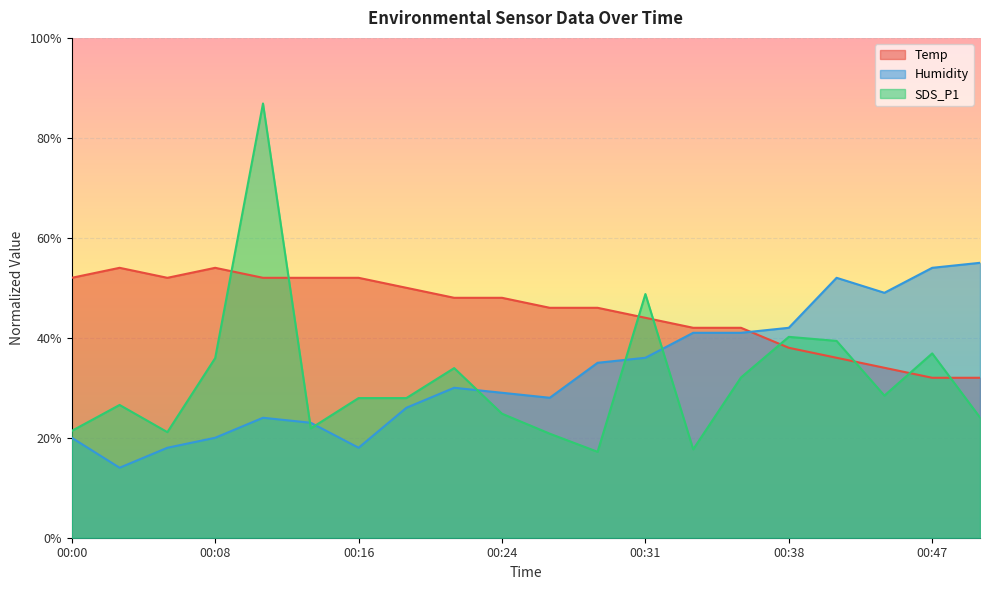

Reading right to left, list all the values displayed in this chart.

Temp: 00:50=32.0	00:47=32.0	00:44=34.0	00:41=36.0	00:38=38.0	00:36=42.0	00:33=42.0	00:31=44.0	00:28=46.0	00:26=46.0	00:24=48.0	00:21=48.0	00:18=50.0	00:16=52.0	00:13=52.0	00:11=52.0	00:08=54.0	00:05=52.0	00:03=54.0	00:00=52.0
Humidity: 00:50=55.0	00:47=54.0	00:44=49.0	00:41=52.0	00:38=42.0	00:36=41.0	00:33=41.0	00:31=36.0	00:28=35.0	00:26=28.0	00:24=29.0	00:21=30.0	00:18=26.0	00:16=18.0	00:13=23.0	00:11=24.0	00:08=20.0	00:05=18.0	00:03=14.0	00:00=20.0
SDS_P1: 00:50=24.1	00:47=36.9	00:44=28.4	00:41=39.4	00:38=40.2	00:36=32.1	00:33=17.7	00:31=48.8	00:28=17.2	00:26=20.8	00:24=24.8	00:21=33.9	00:18=27.9	00:16=27.9	00:13=21.9	00:11=86.9	00:08=35.9	00:05=21.1	00:03=26.6	00:00=21.4